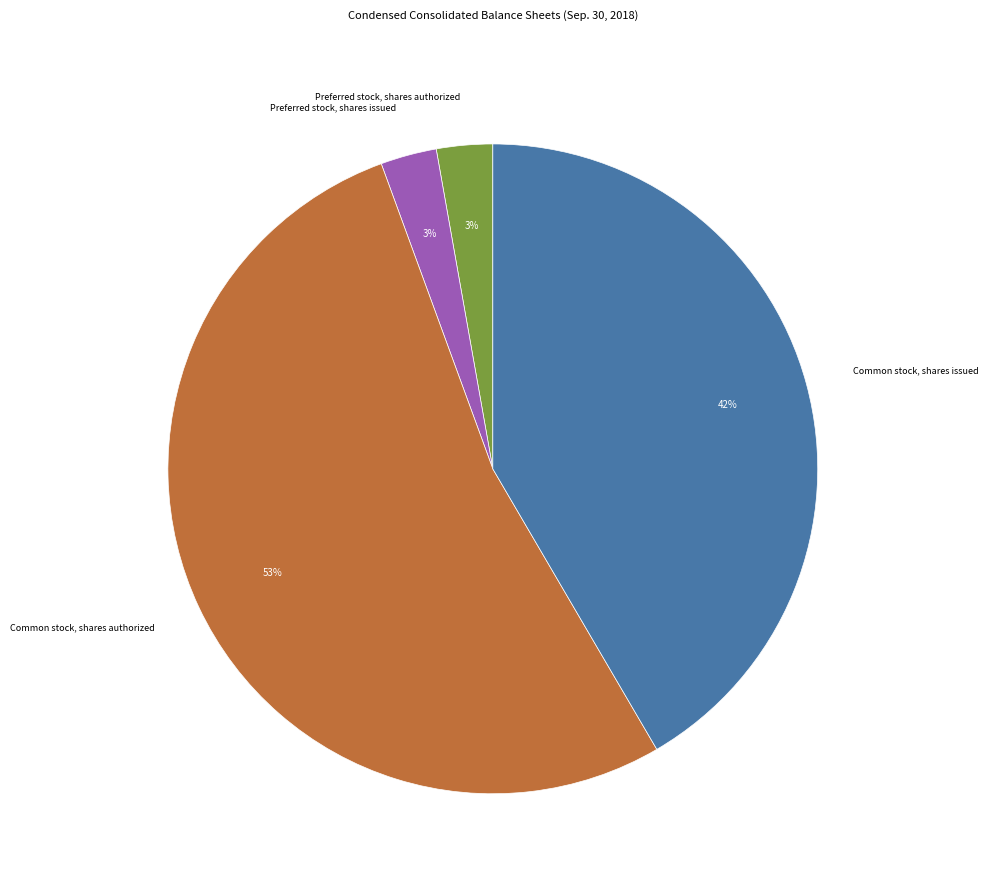

To the nearest percent, what is the average slice percentage?

25%